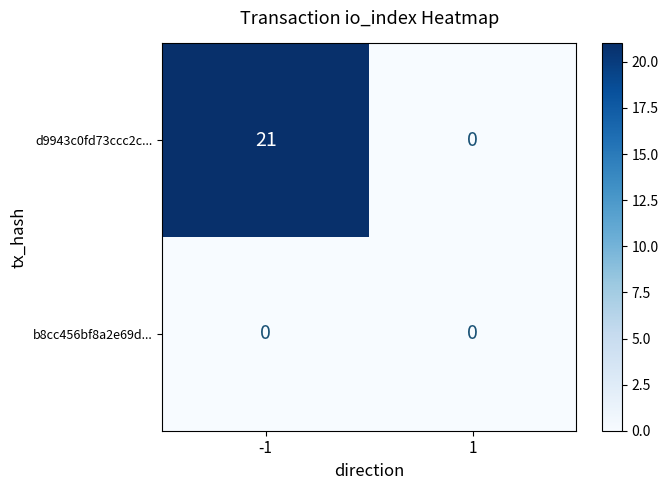

Rank the series by their maximum value, from highest to lowest.

d9943c0fd73ccc2c..., b8cc456bf8a2e69d...